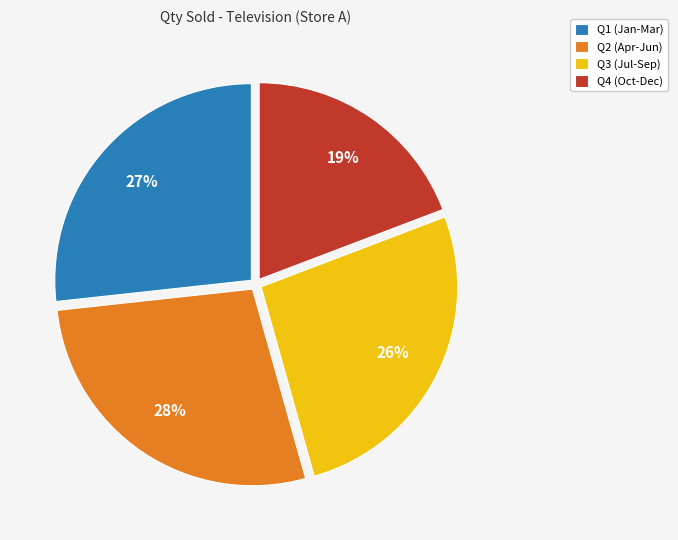

Combined, do Q4 (Oct-Dec) and Q2 (Apr-Jun) account for over 50%?

No